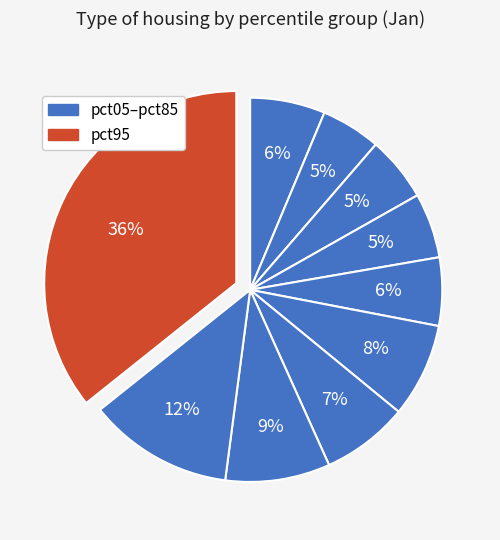

To the nearest percent, what is the difference between the largest and smallest slice percentages?

31%